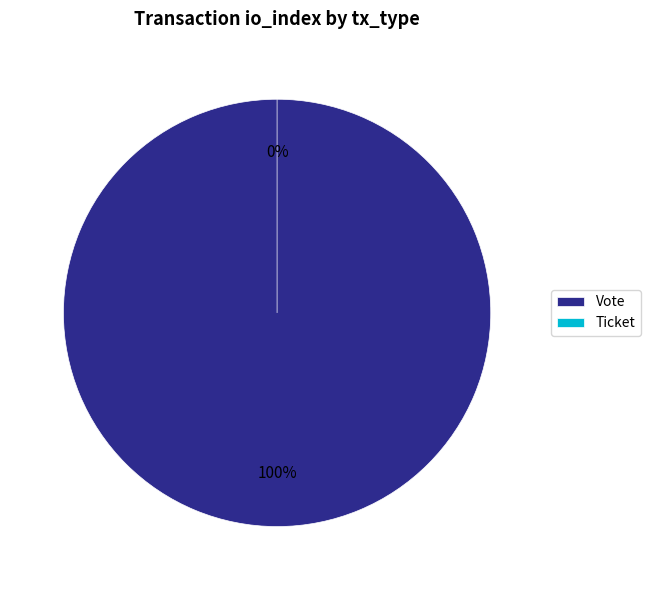

Does any single category account for the majority?

Yes